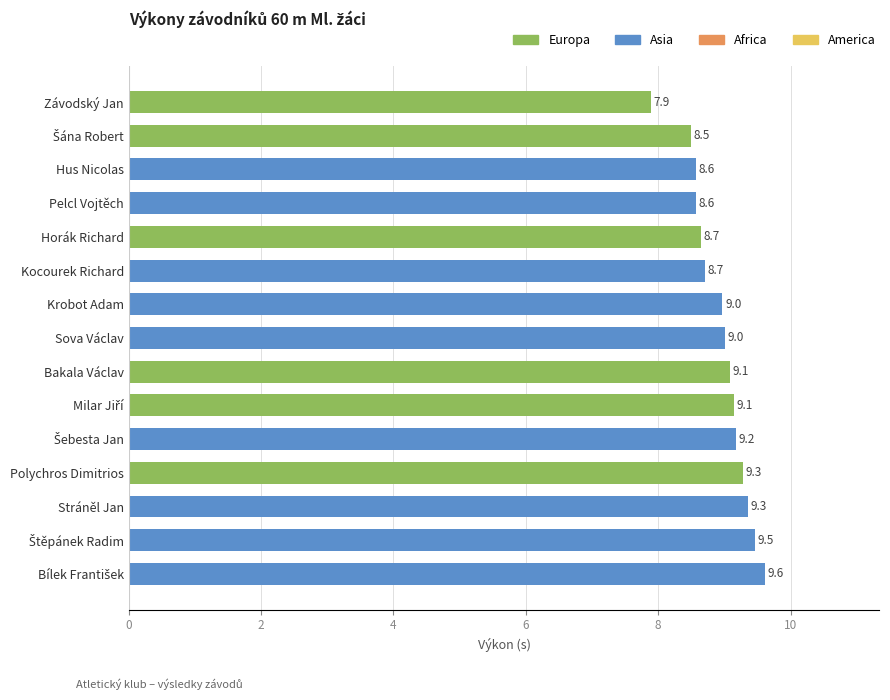

What is the label of the 10th bar from the bottom?

Kocourek Richard